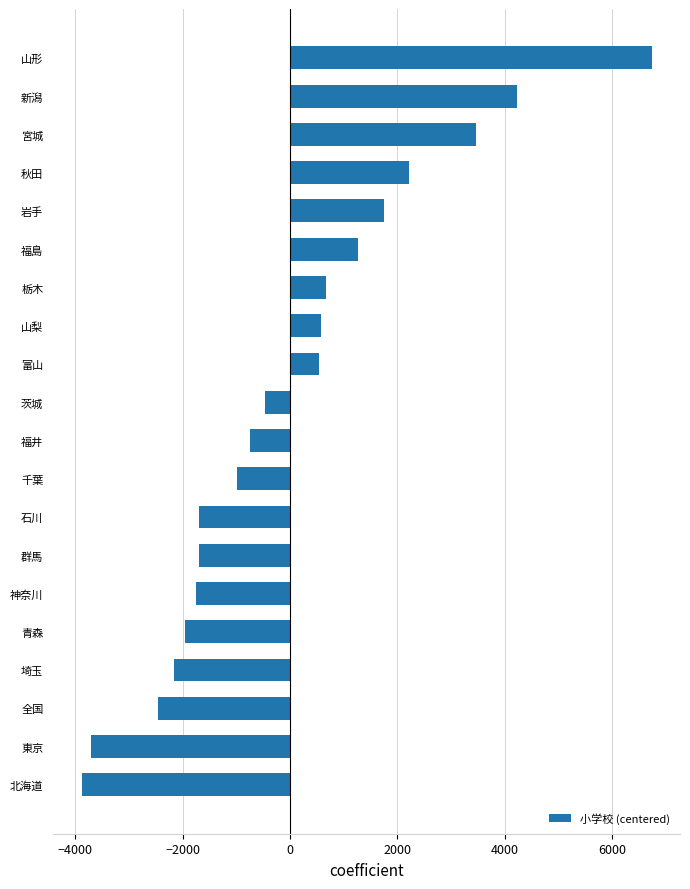

What is the difference between the maximum and minimum values?

10611.0